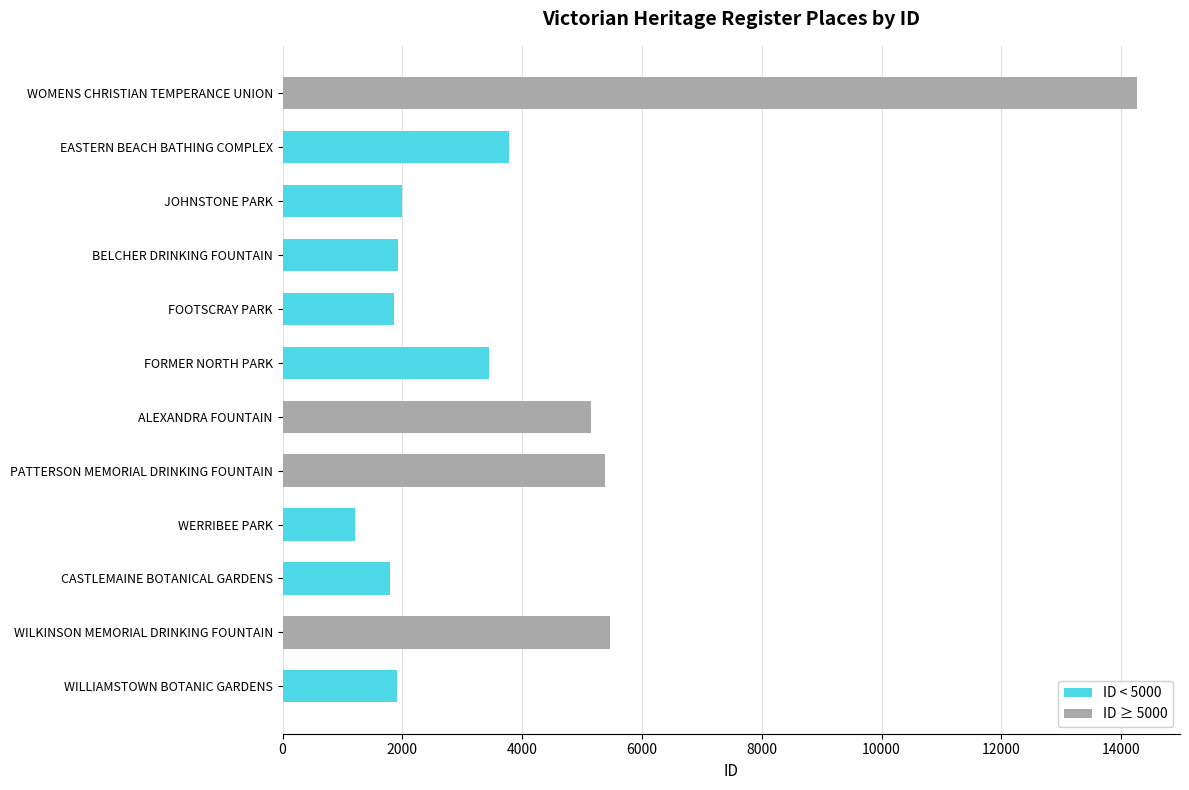

What is the change in value from ALEXANDRA FOUNTAIN to CASTLEMAINE BOTANICAL GARDENS?

-3358